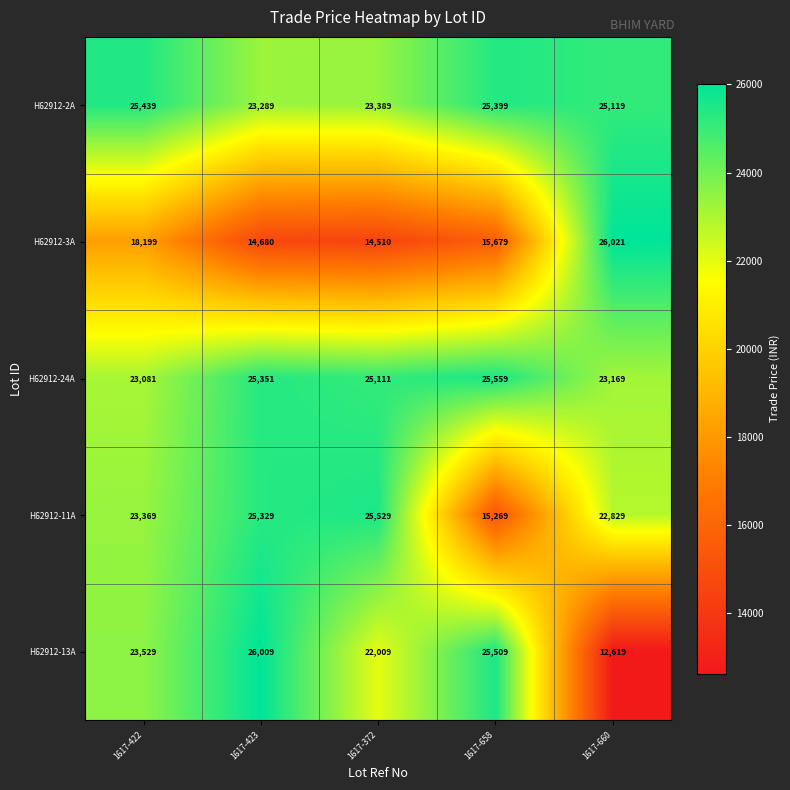

What is the difference between the highest and lowest values at 1617-422?

7240